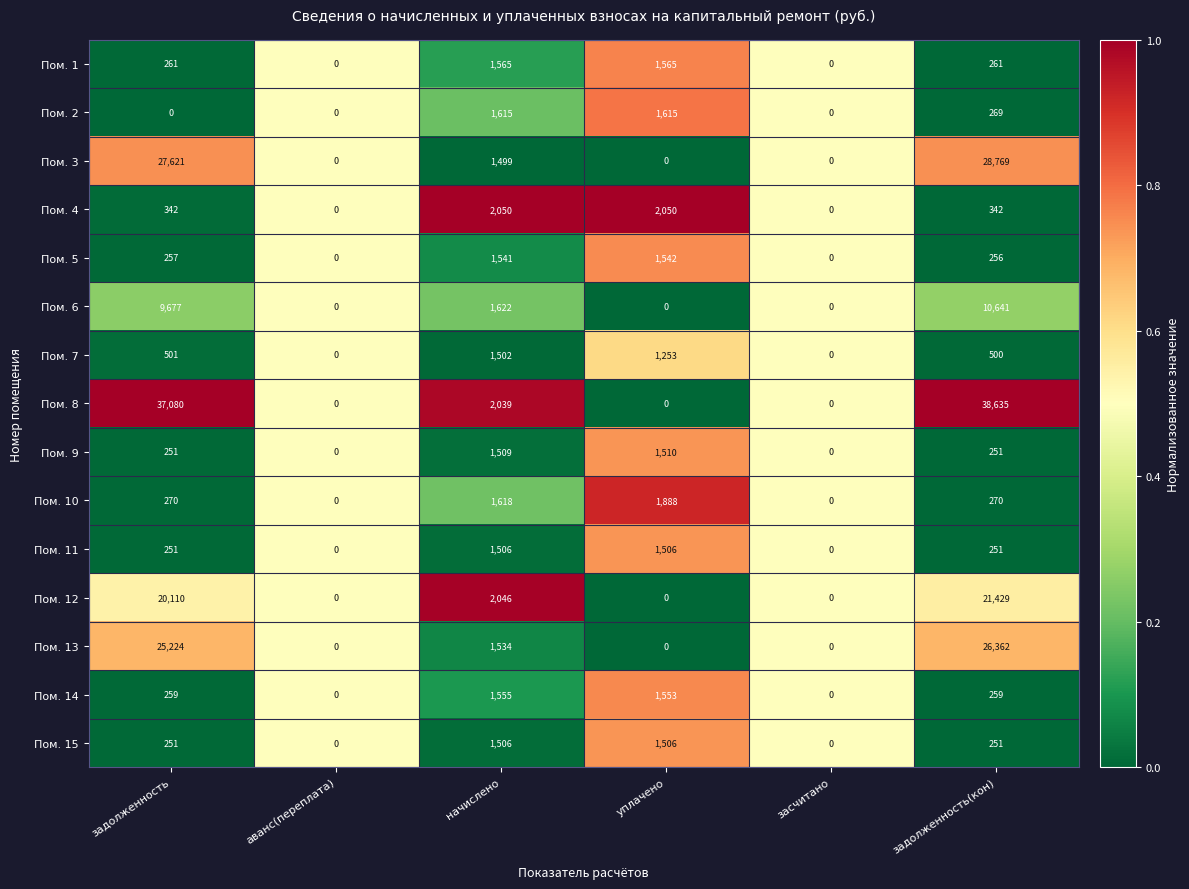

Is it true that Пом. 3 equals -15104 at засчитано?

False